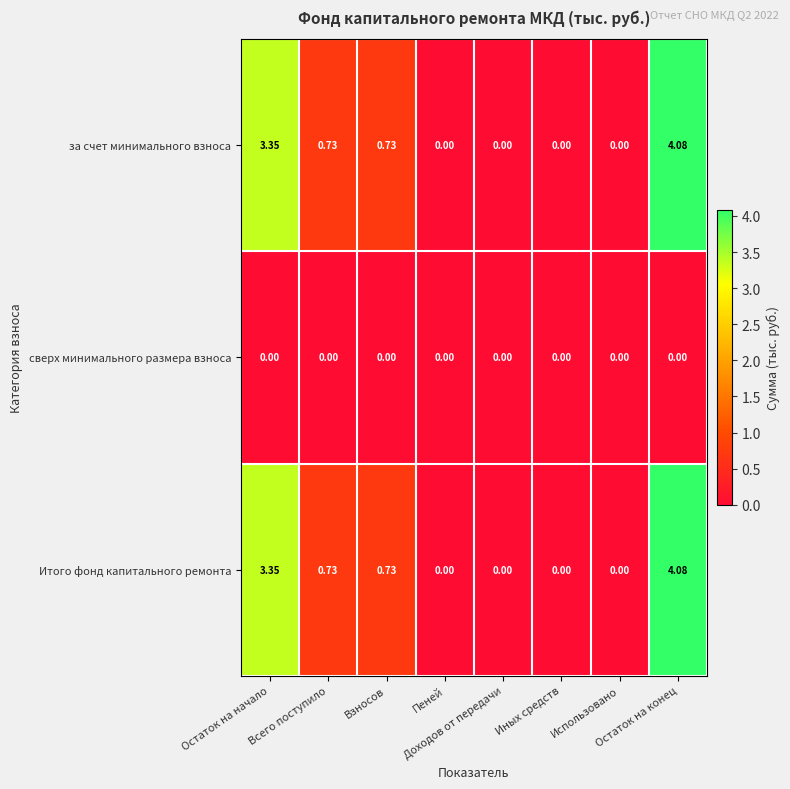

Which series has the widest spread of values?

за счет минимального взноса